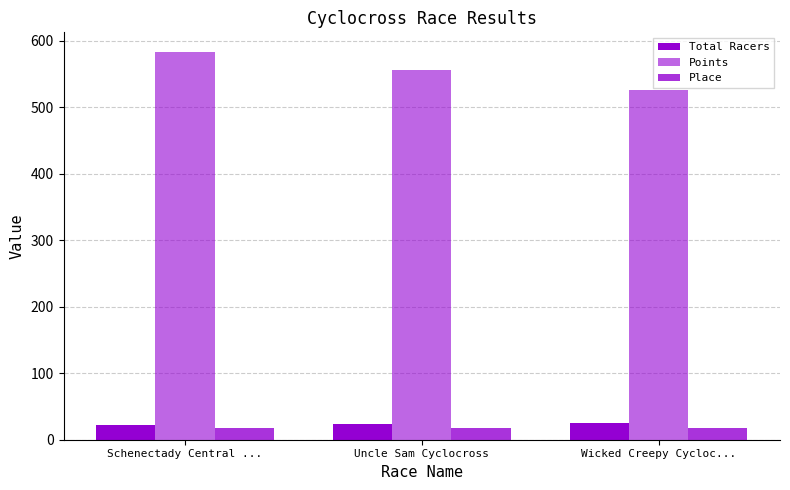

How many bars are there in total?

9